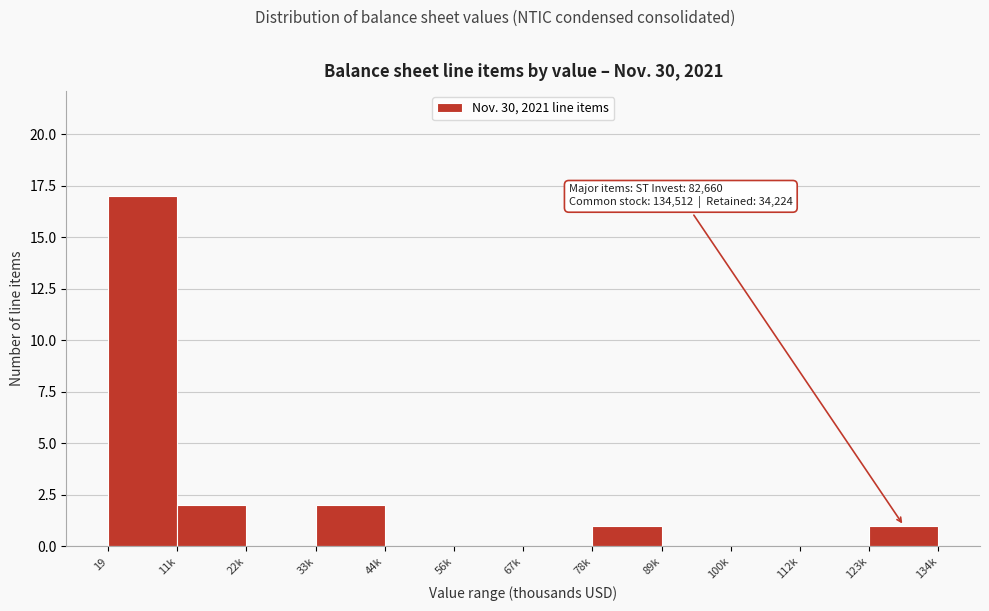

Reading right to left, list all the values displayed in this chart.

123k=1	112k=0	100k=0	89k=0	78k=1	67k=0	56k=0	44k=0	33k=2	22k=0	11k=2	19=17